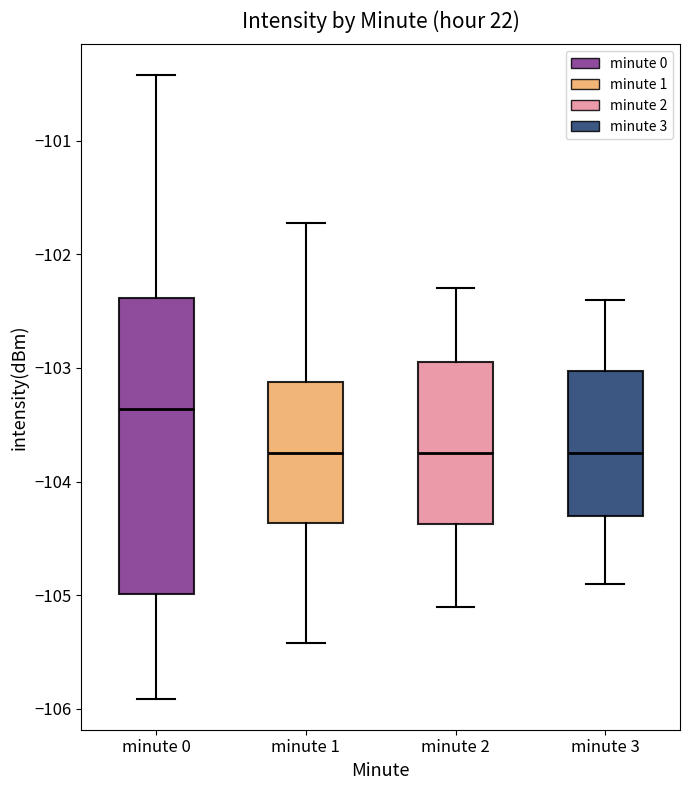

Which box is the tallest, from its lower edge to its upper edge?

minute 0